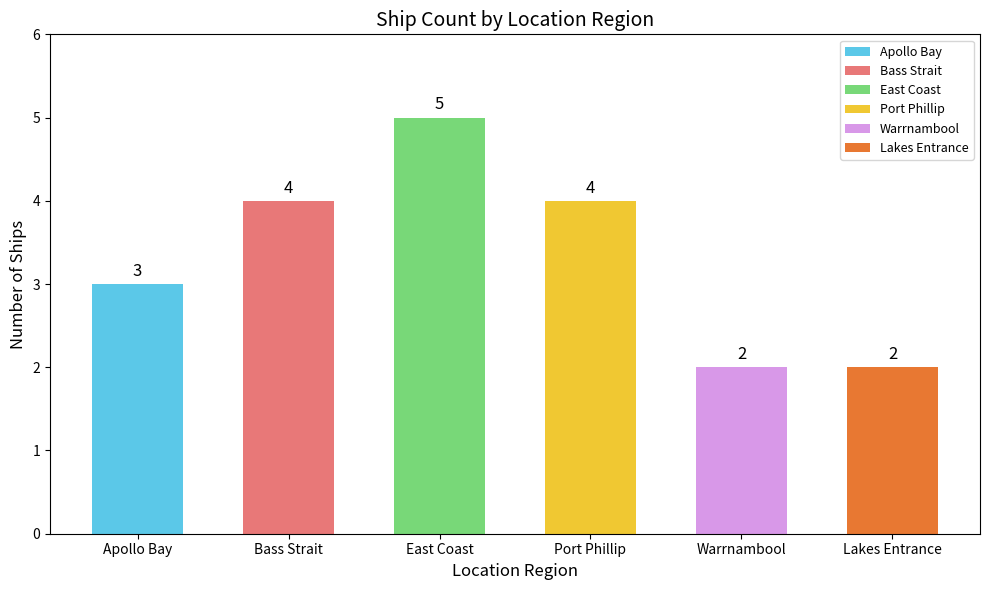

Which category has the highest value across all series?

East Coast